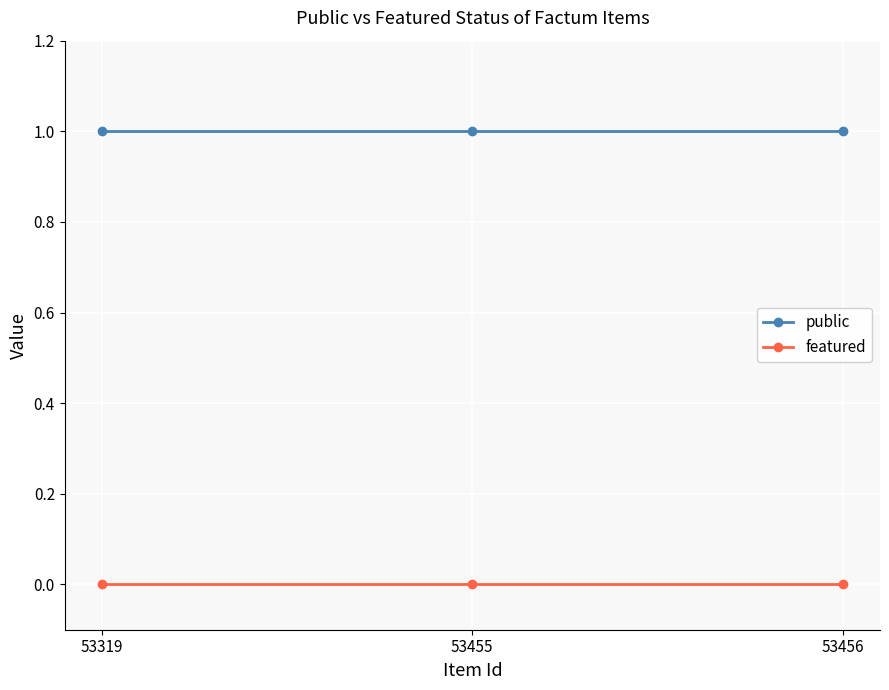

Reading left to right, extract all data points from this chart.

public: 1	1	1
featured: 0	0	0